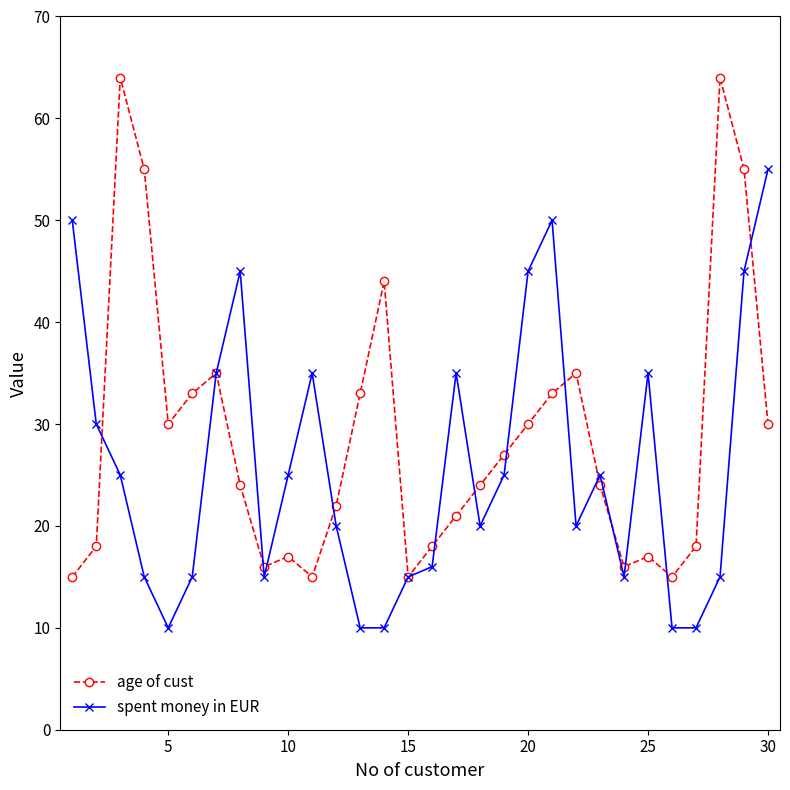

How many series are shown in this chart?

2